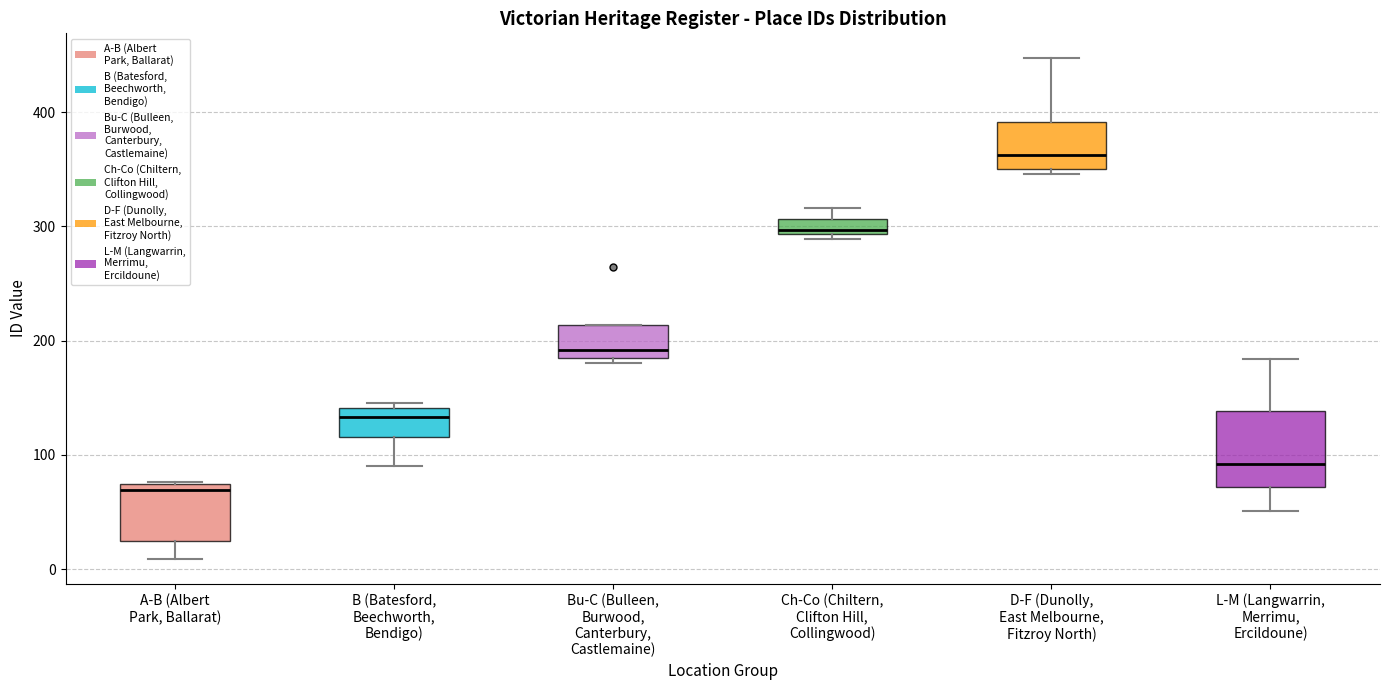

Which box has the lowest median line?

A-B (Albert Park, Ballarat)